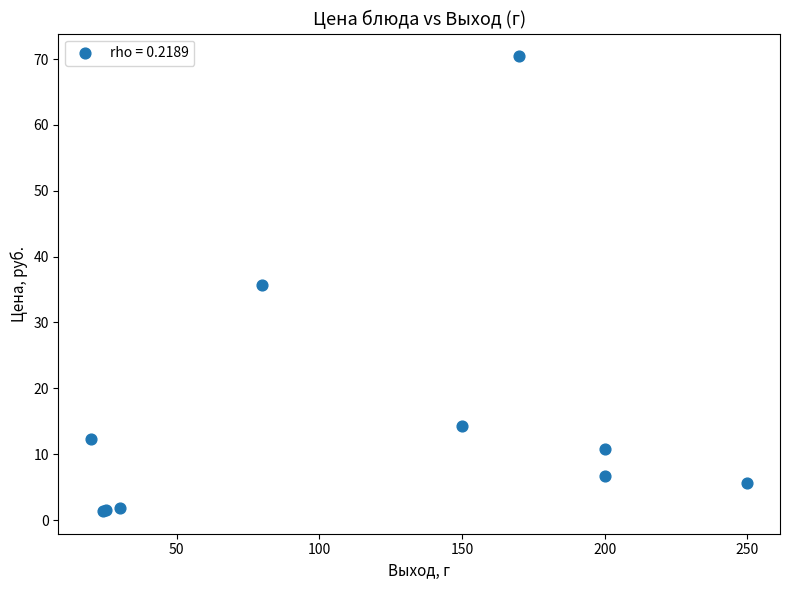

What Y value in the scatter plot is closest to 35?

35.8